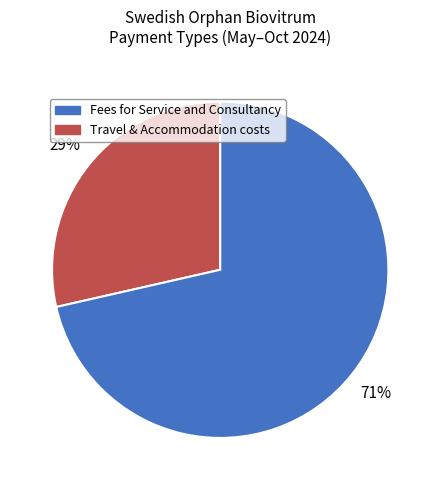

Is there a majority slice in this chart?

Yes